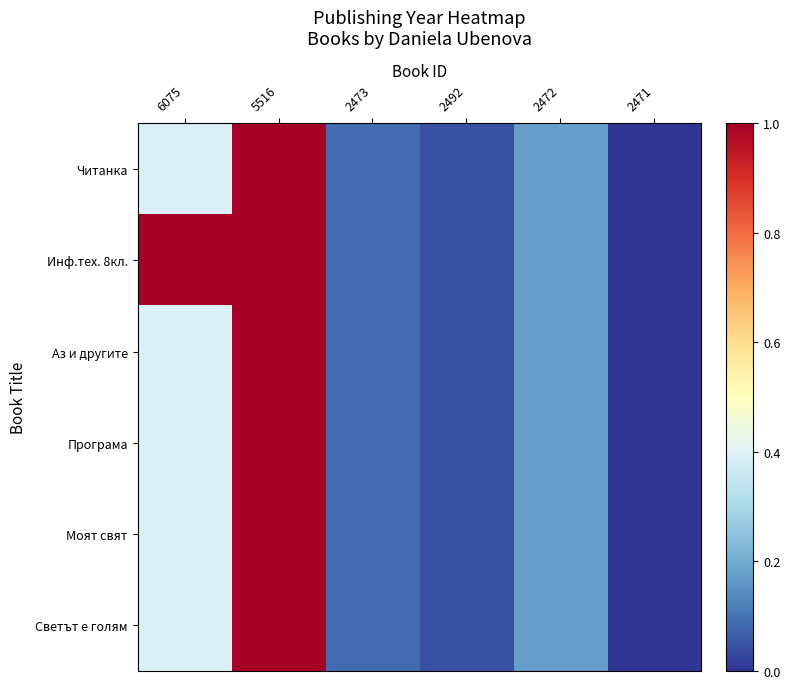

What is the greatest value displayed?

1.0